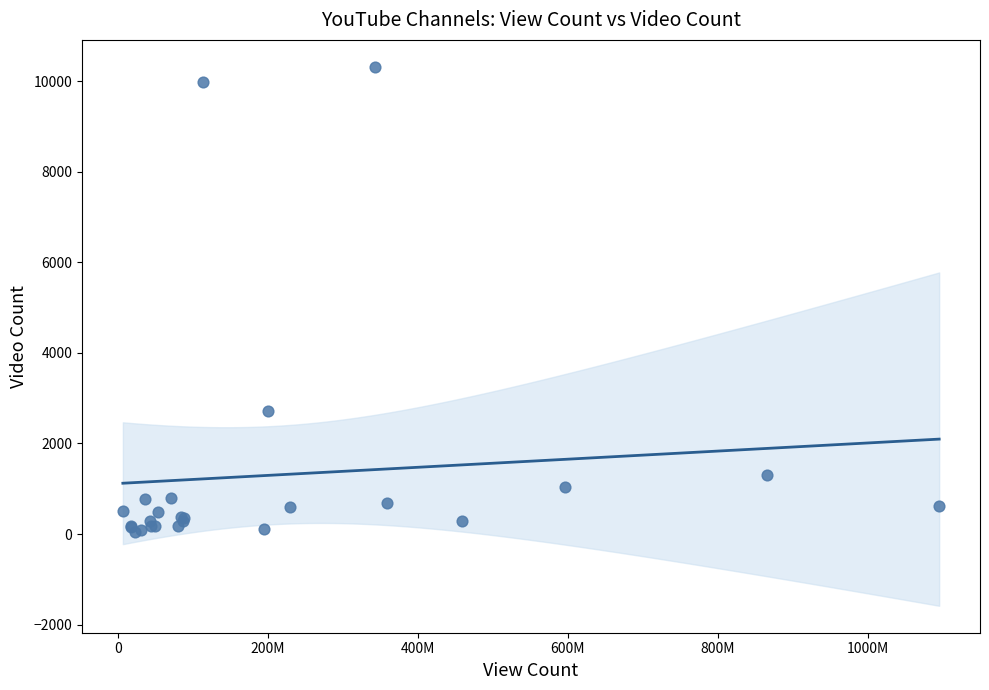

What Y value in the scatter plot is closest to 5178?

2724